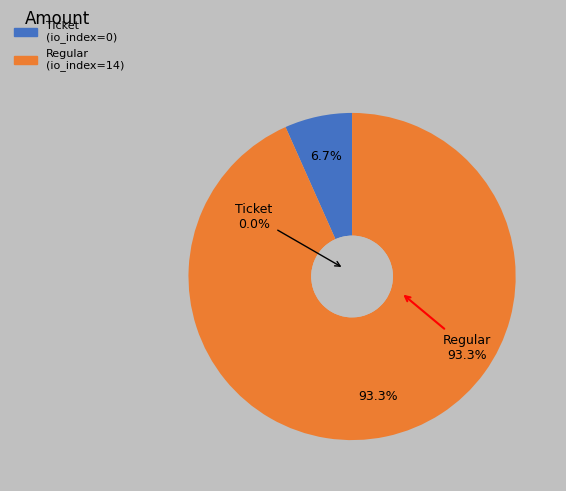

Count the number of slices in the pie.

2